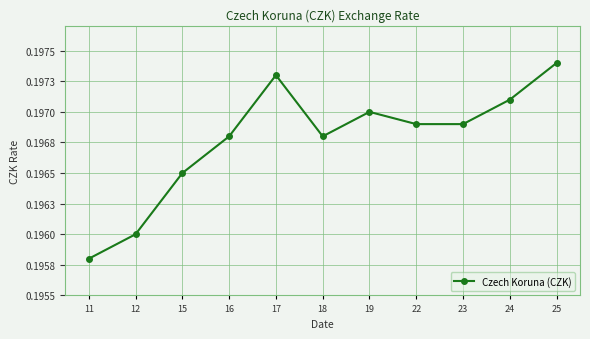

Which label corresponds to the largest value in the chart?

25